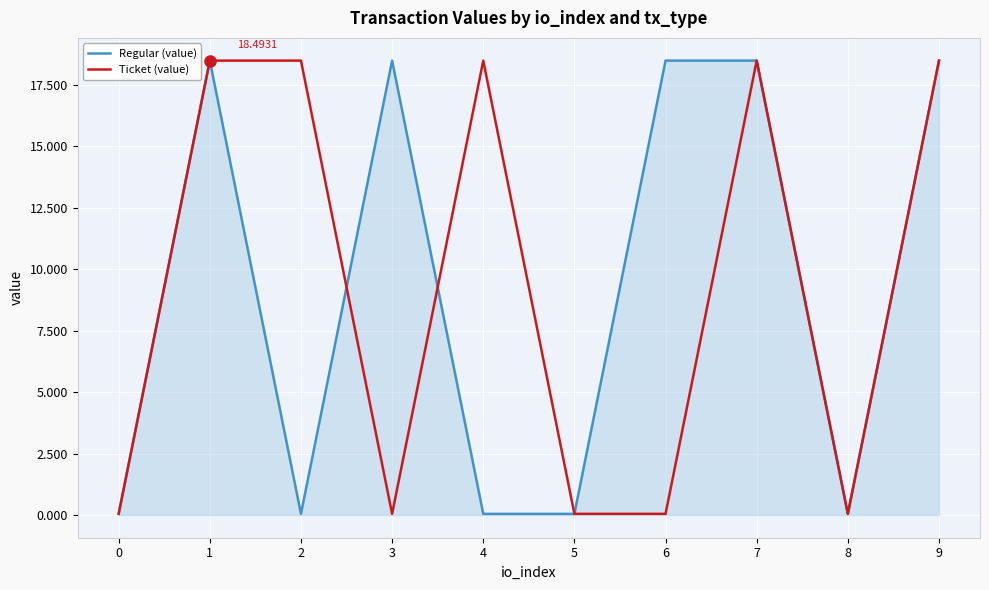

How many lines are shown in the chart?

2